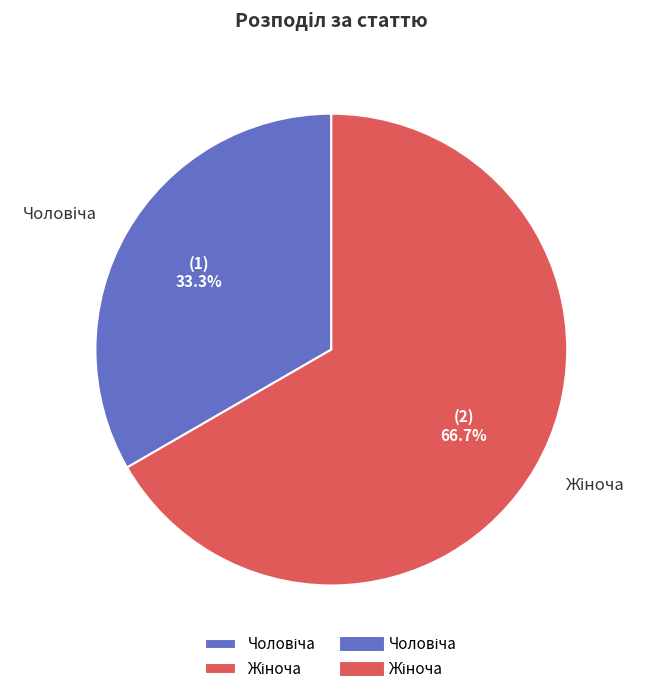

Is there a majority slice in this chart?

Yes